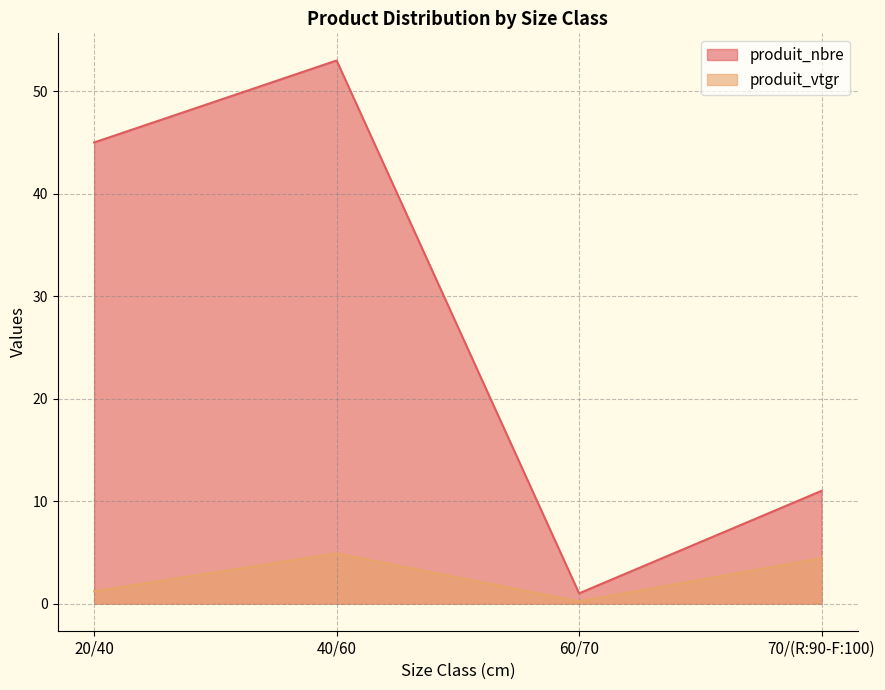

At which label does produit_vtgr first exceed 4?

40/60